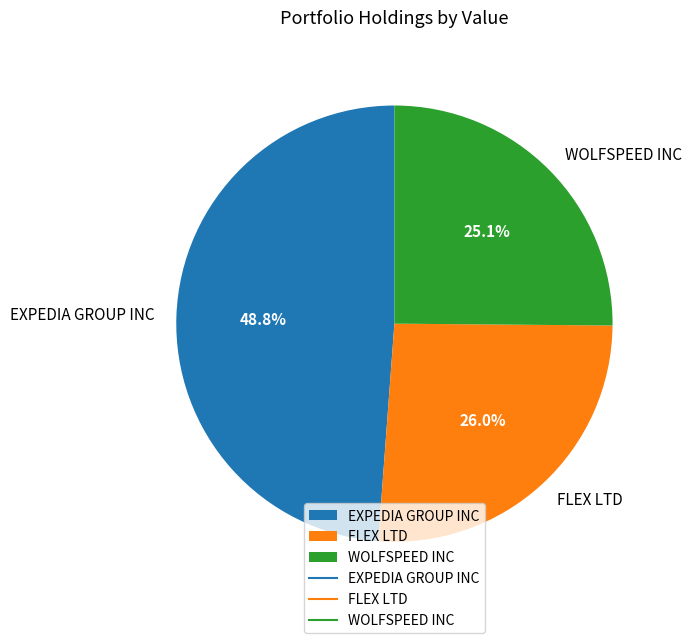

The WOLFSPEED INC slice represents 25% of the pie. True or false?

True